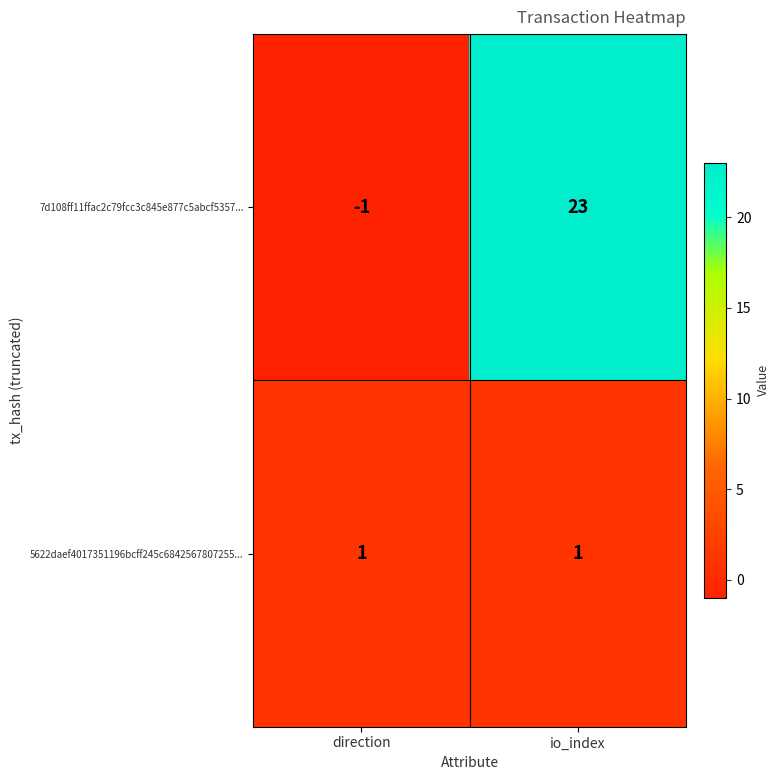

At which label does 7d108ff11ffac2c79fcc3c845e877c5abcf5357... reach its minimum?

direction